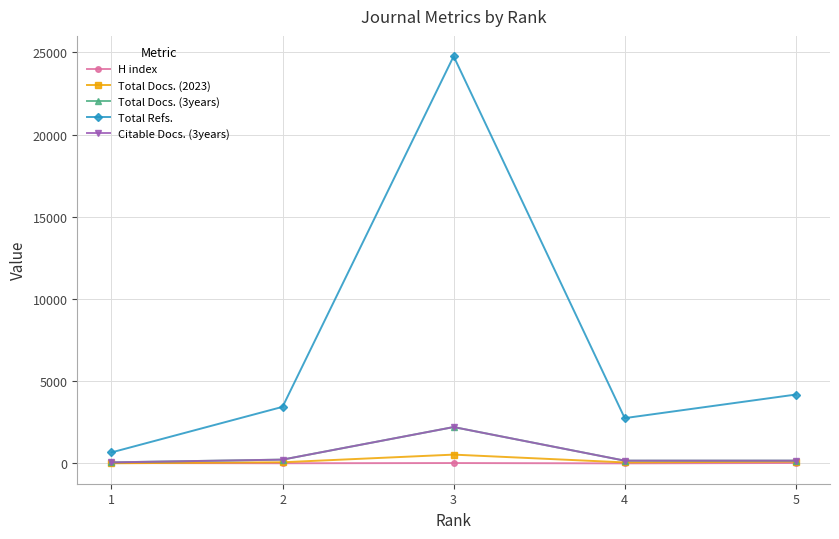

Is it true that Total Refs. equals 35996 at 3?

False